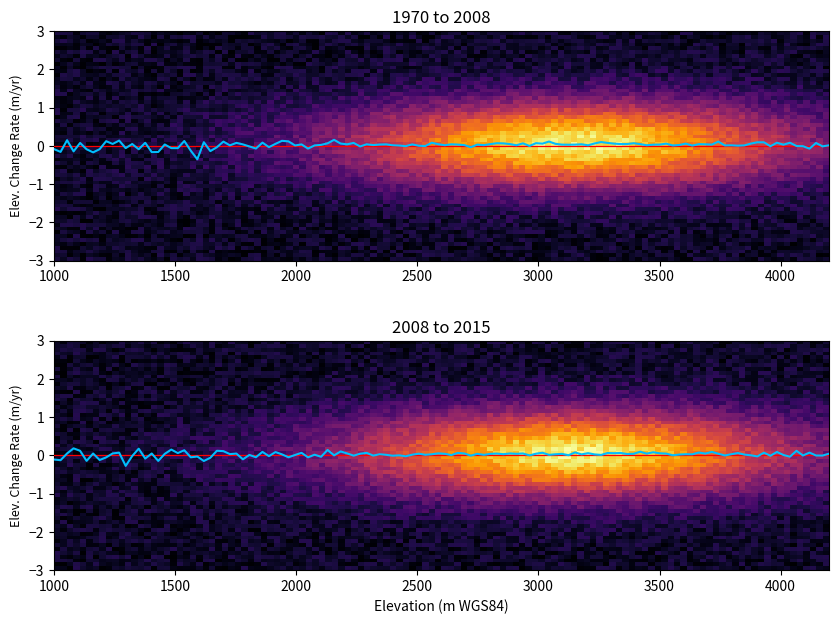

The value of 0100669d9a44cf53cf430a6fe79aac84df83971 at io_index is 0. True or false?

False